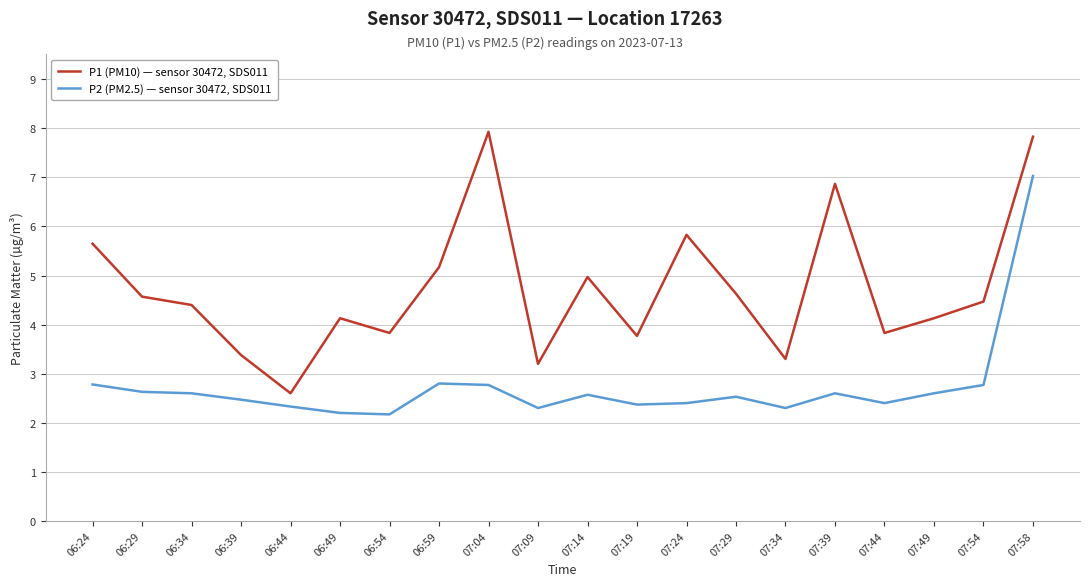

What position from the left is 07:09?

10